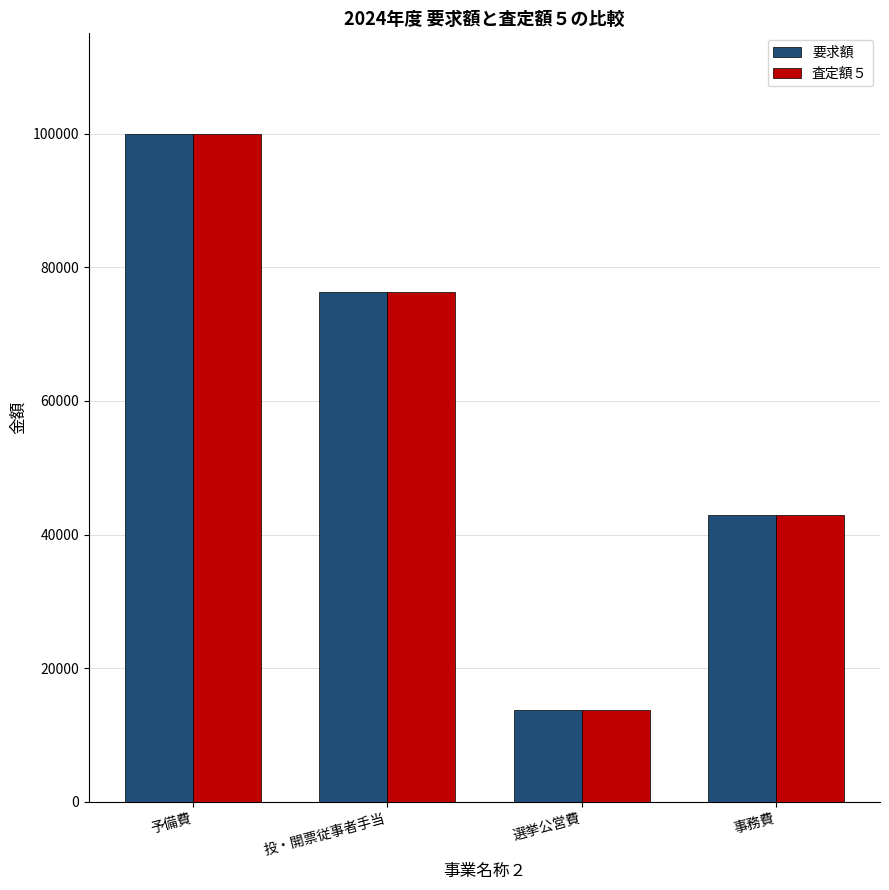

What is the label of the 1st bar from the left?

予備費